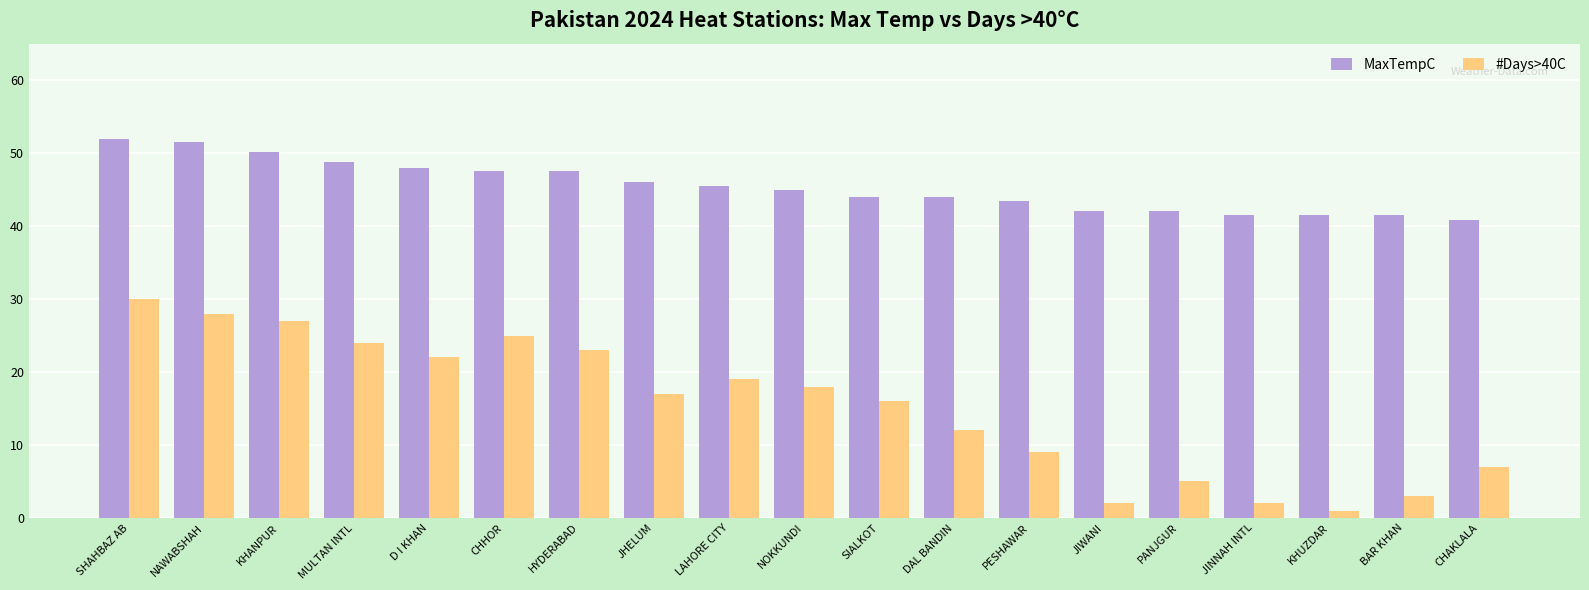

Does the chart contain any negative values?

No